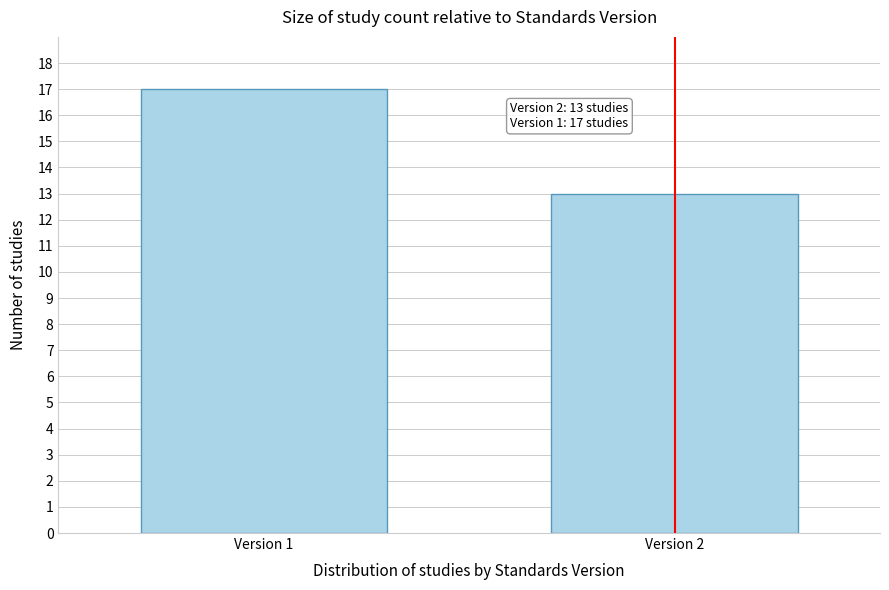

Reading right to left, extract all data points from this chart.

Version 2=13	Version 1=17